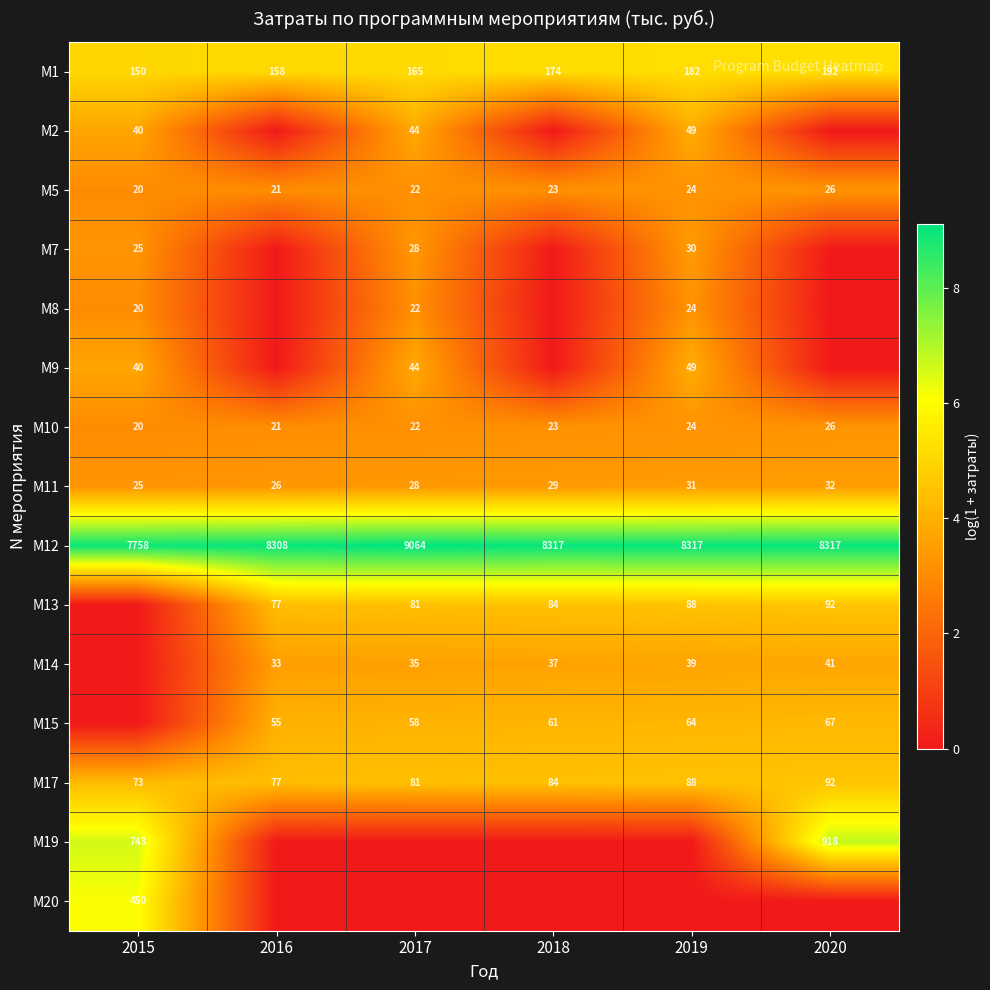

Which category has the lowest value across all series?

2016